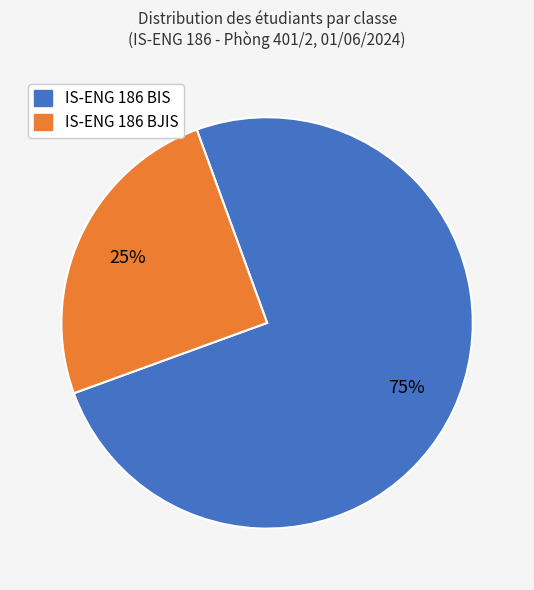

To the nearest percent, what is the difference between the IS-ENG 186 BIS and IS-ENG 186 BJIS slice percentages?

50%